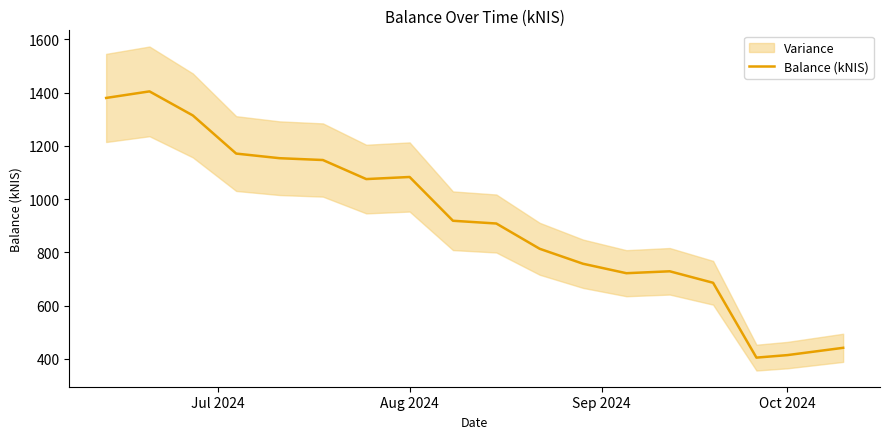

What is the minimum value for Balance (kNIS)?

404.1